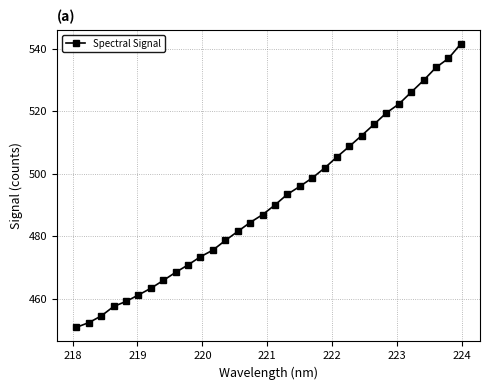

What is the average value?

491.1